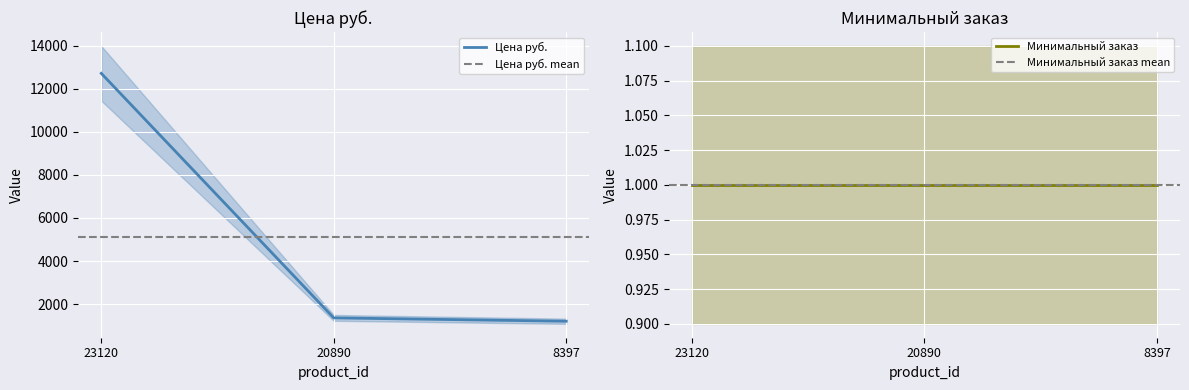

Reading left to right, list all the values displayed in this chart.

12710.0	1361.0	1205.1